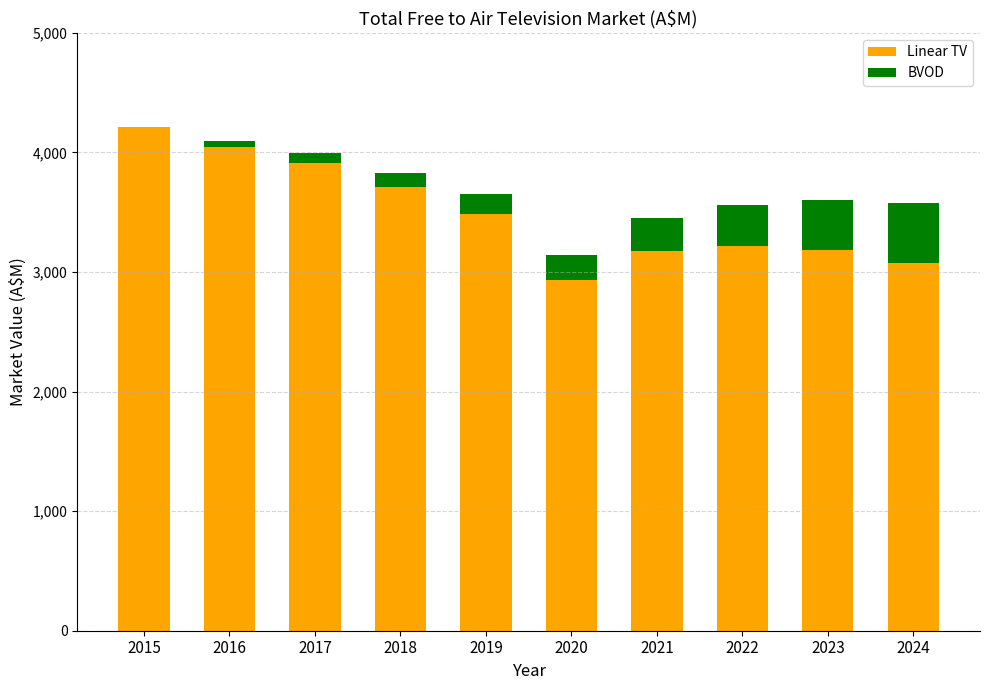

Count the number of data series in this chart.

2